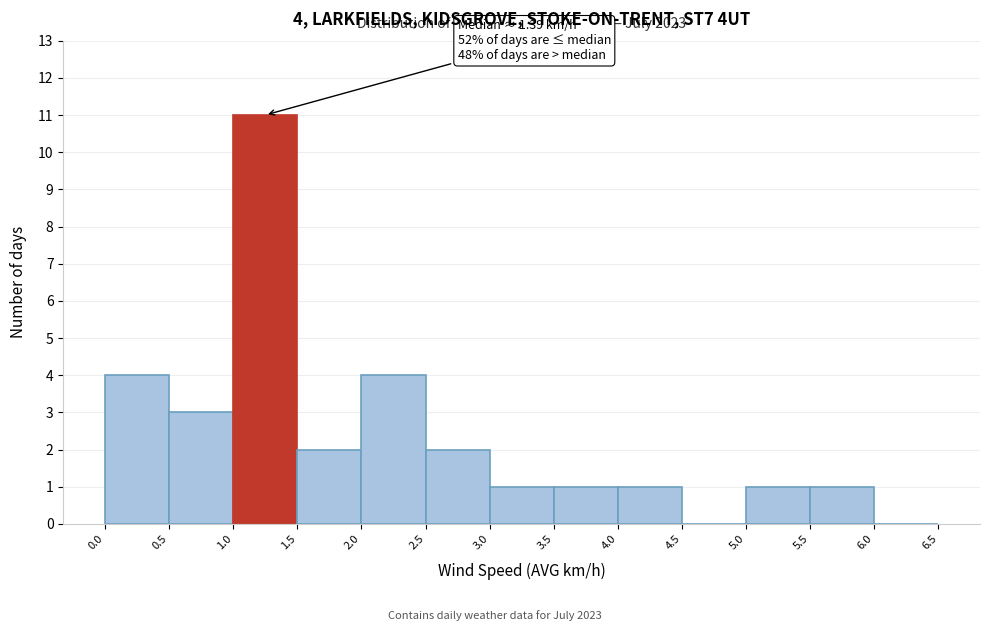

Which range on the x-axis has the tallest bar?

1.0 to 1.5